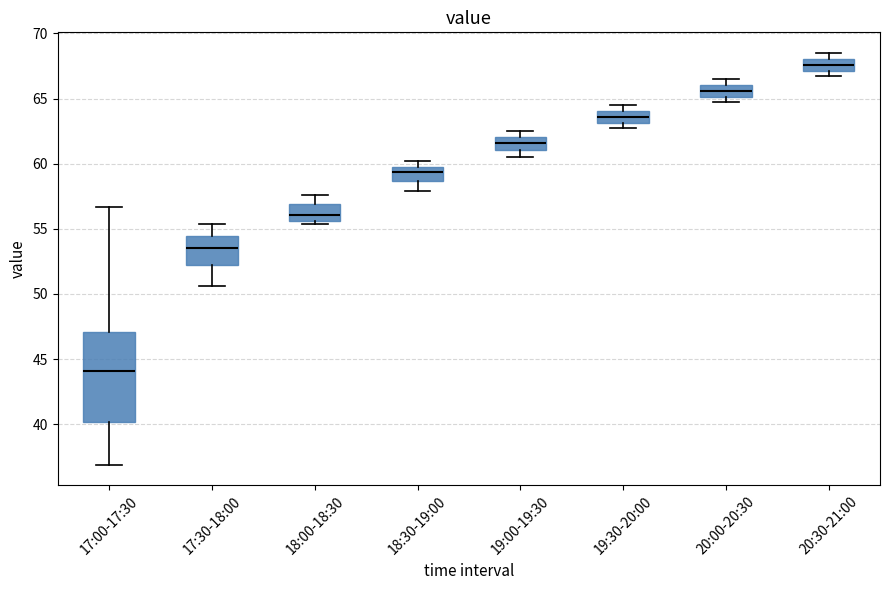

Which box is the tallest, from its lower edge to its upper edge?

17:00-17:30